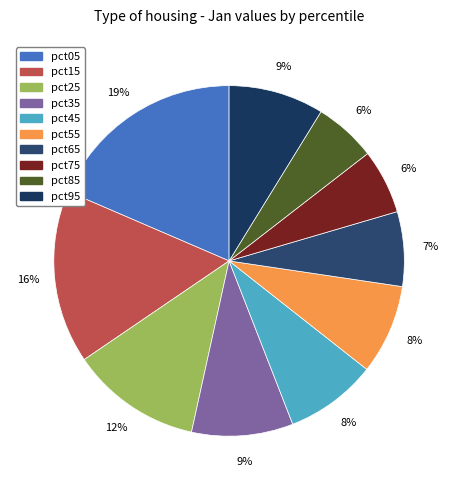

How many slices are in this pie chart?

10